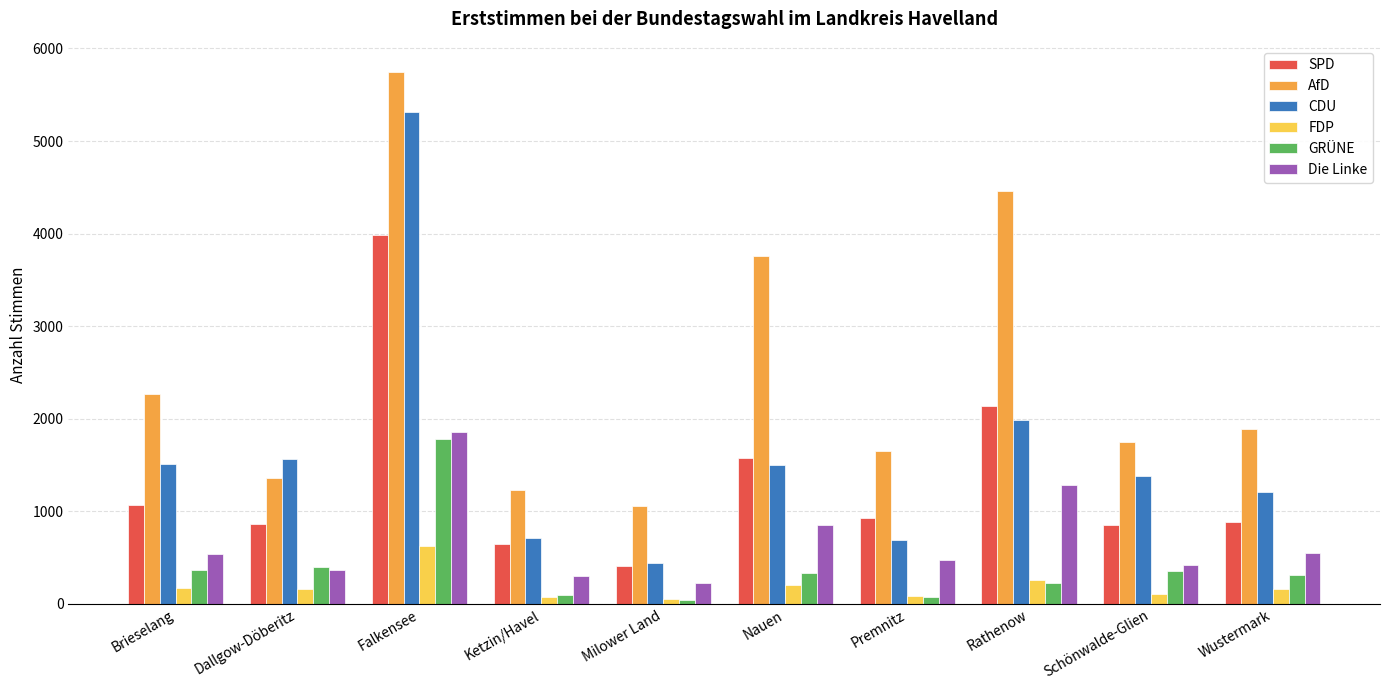

What position from the right is Ketzin/Havel?

7